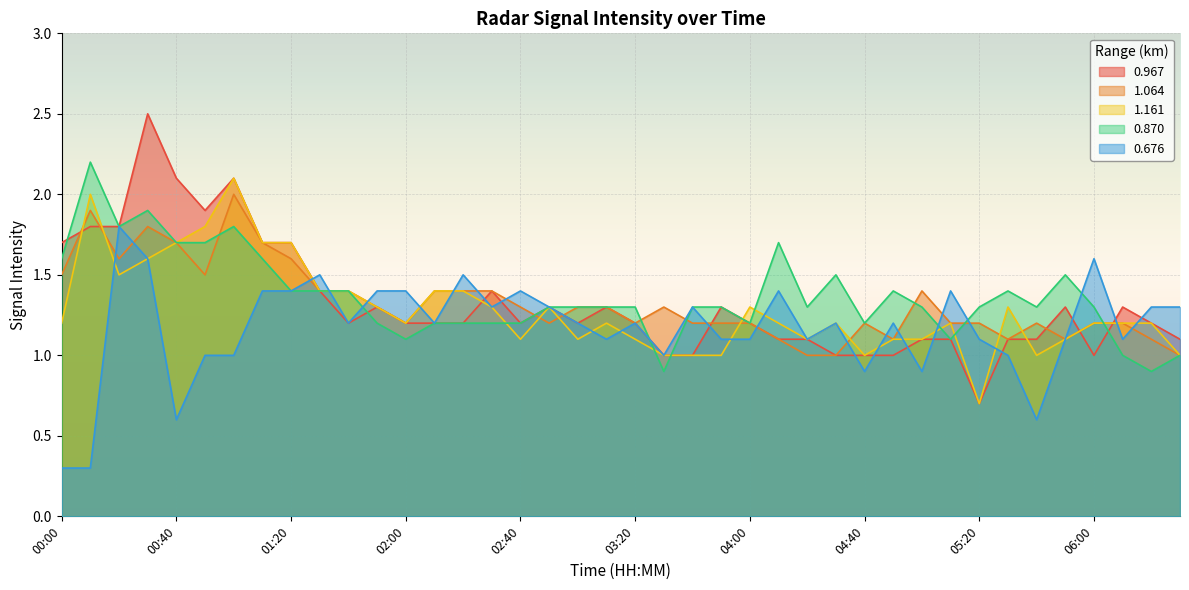

Where is the first local maximum for 1.161?

00:10